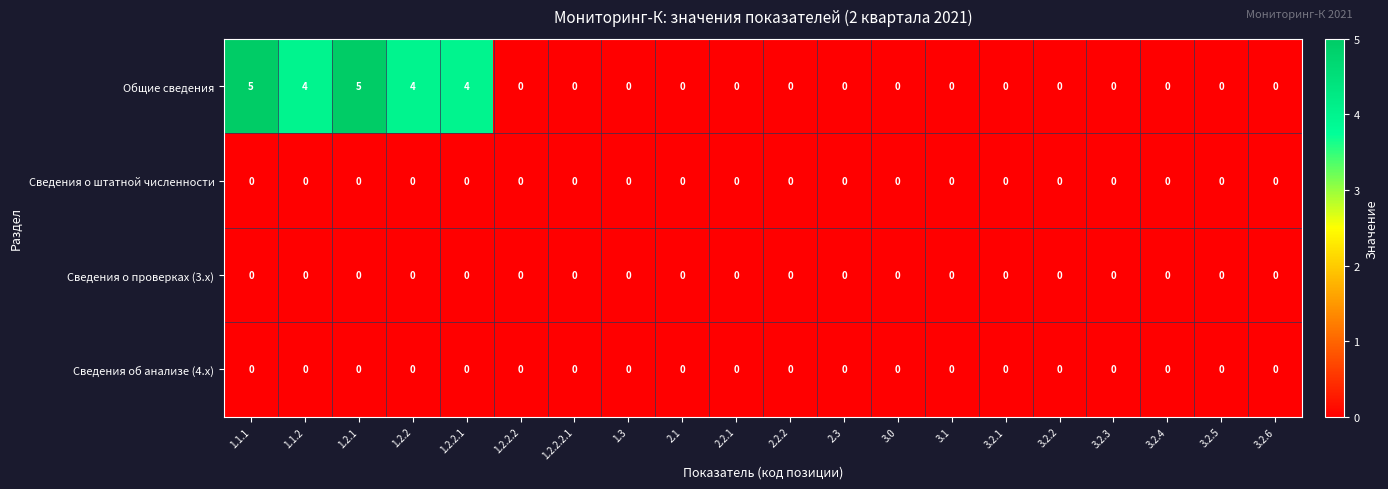

Which series has the largest total across all categories?

Общие сведения